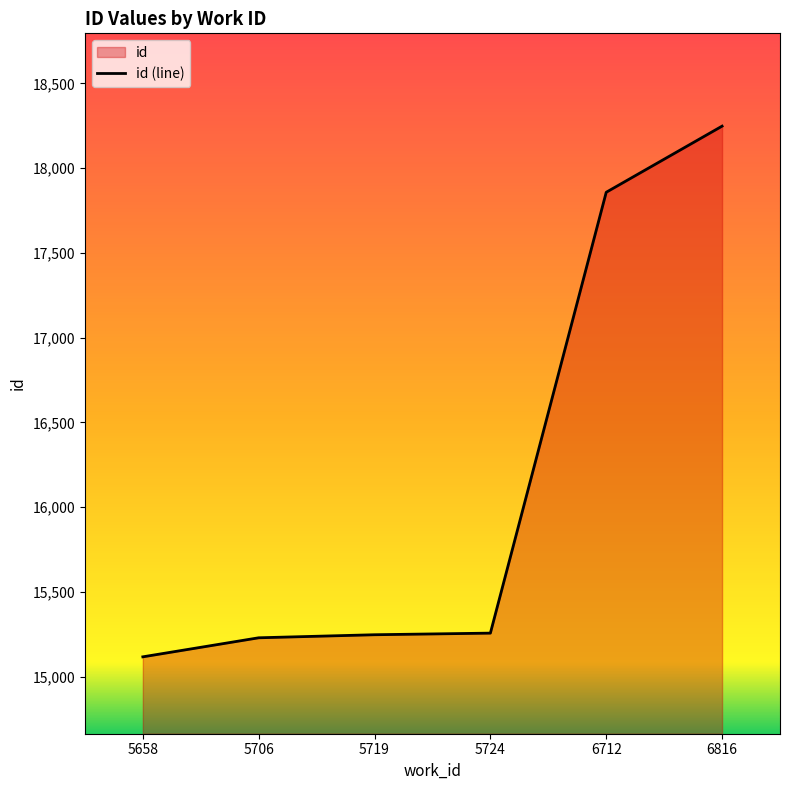

Does the chart have visible grid lines?

No